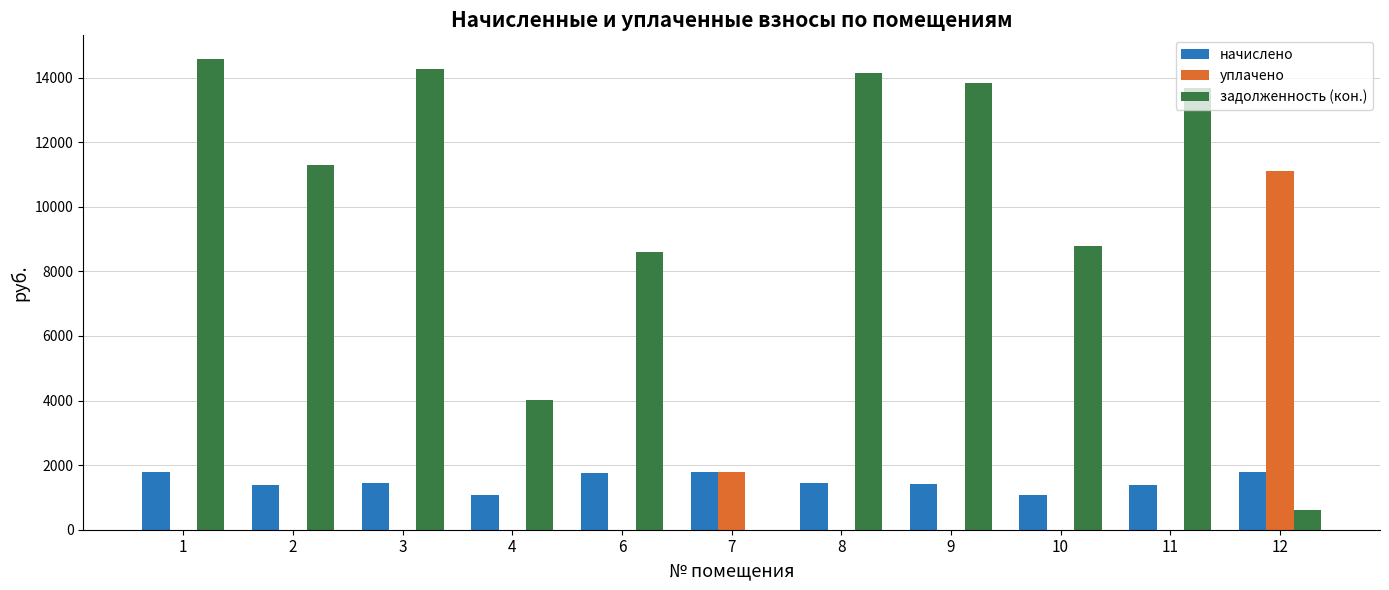

What is the average value of the начислено series?

1490.8